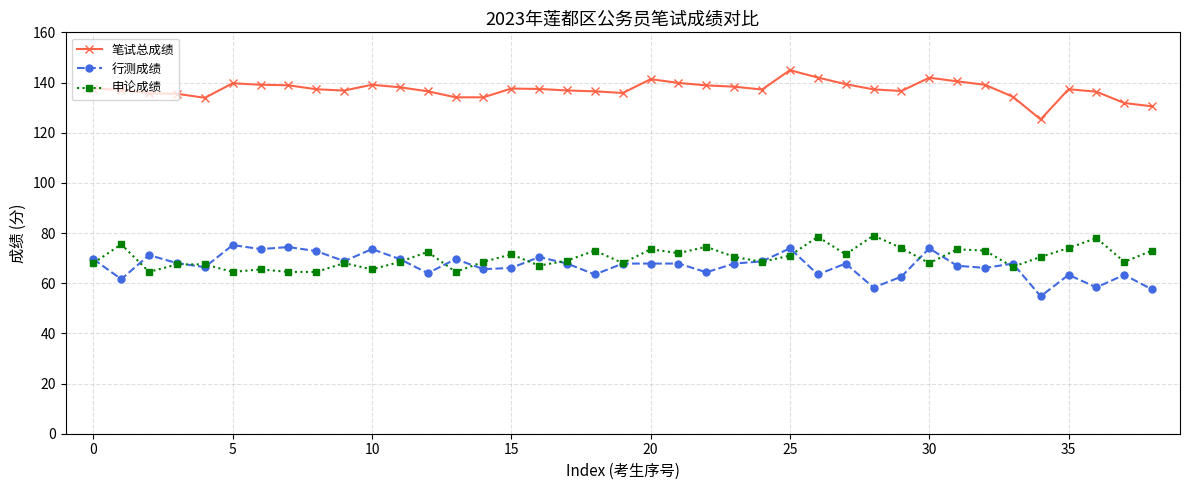

True or false: 申论成绩 and 笔试总成绩 intersect in this chart.

False